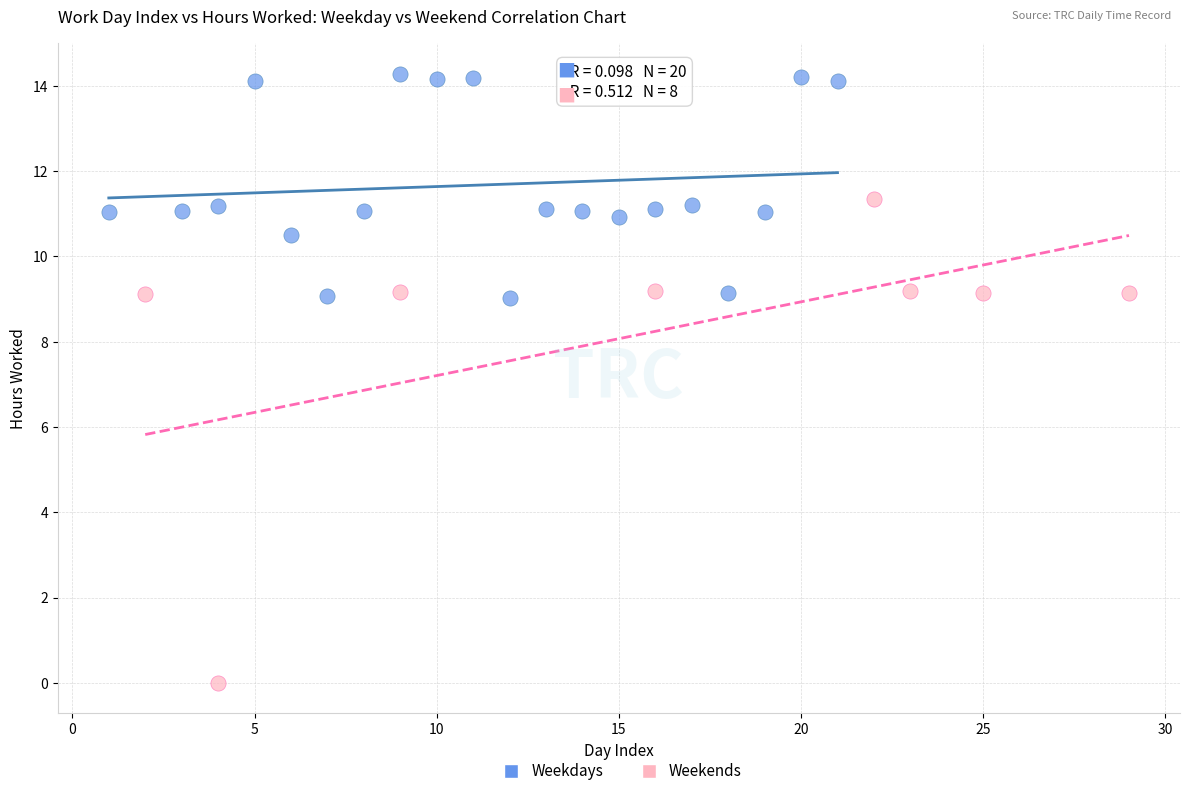

Which series has the largest Y range (max minus min)?

Weekends